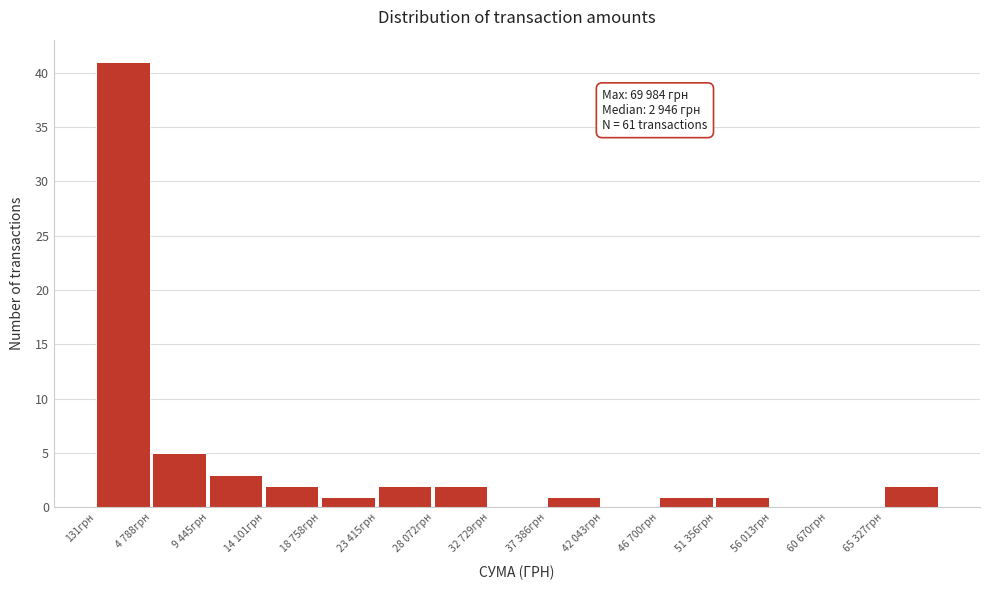

Reading right to left, what are all the values shown in this chart?

65 327грн=2	60 670грн=0	56 013грн=0	51 356грн=1	46 700грн=1	42 043грн=0	37 386грн=1	32 729грн=0	28 072грн=2	23 415грн=2	18 758грн=1	14 101грн=2	9 445грн=3	4 788грн=5	131грн=41